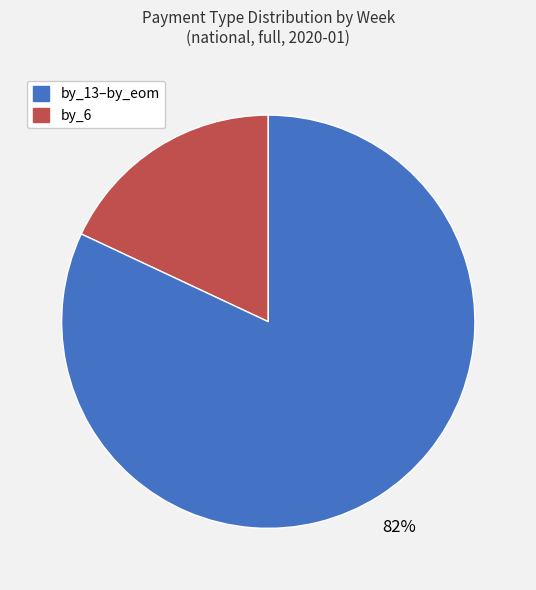

How many slices are in this pie chart?

2